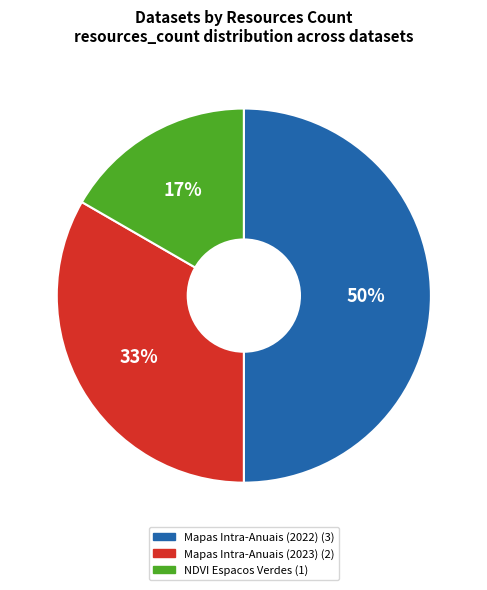

Does Mapas Intra-Anuais (2023) account for over 50% of the chart?

No